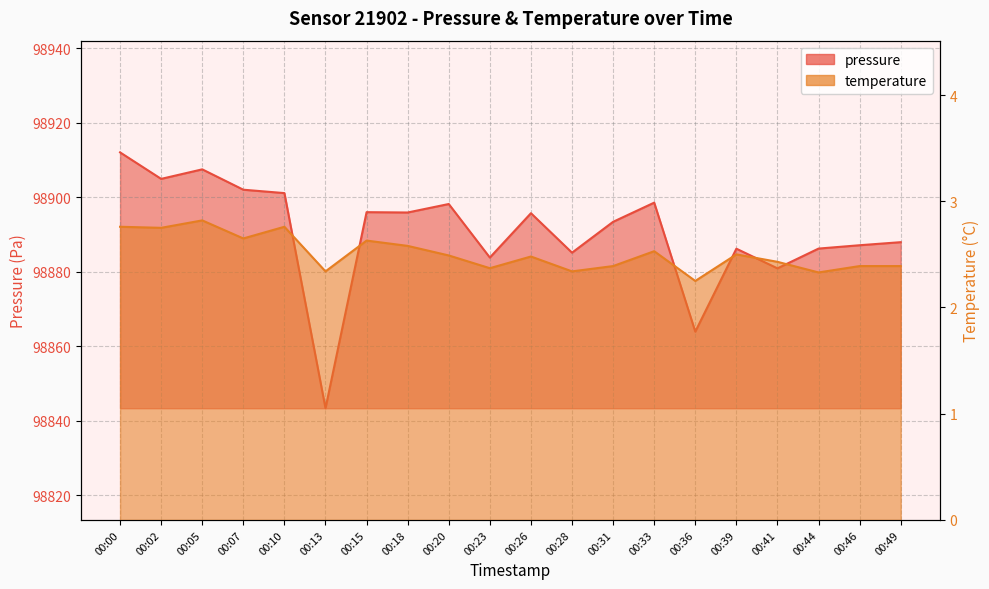

What is the value of the pressure point at the 5th from the left?

98901.1